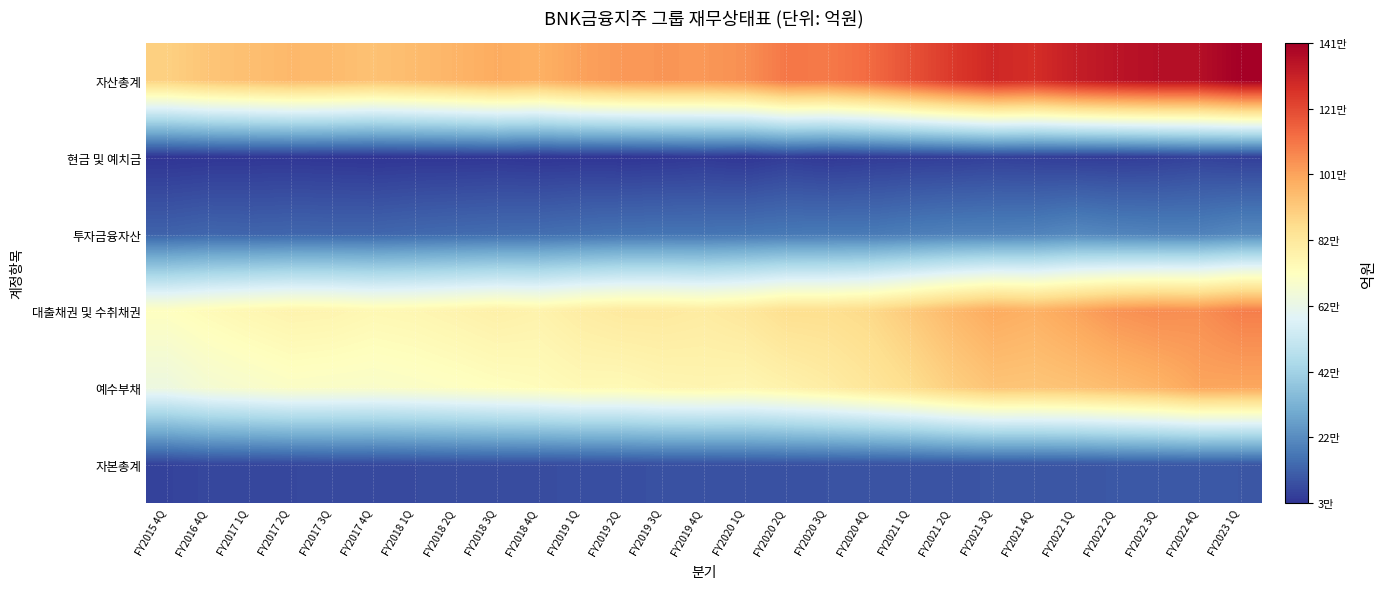

Which label corresponds to the smallest value in the chart?

FY2015 4Q